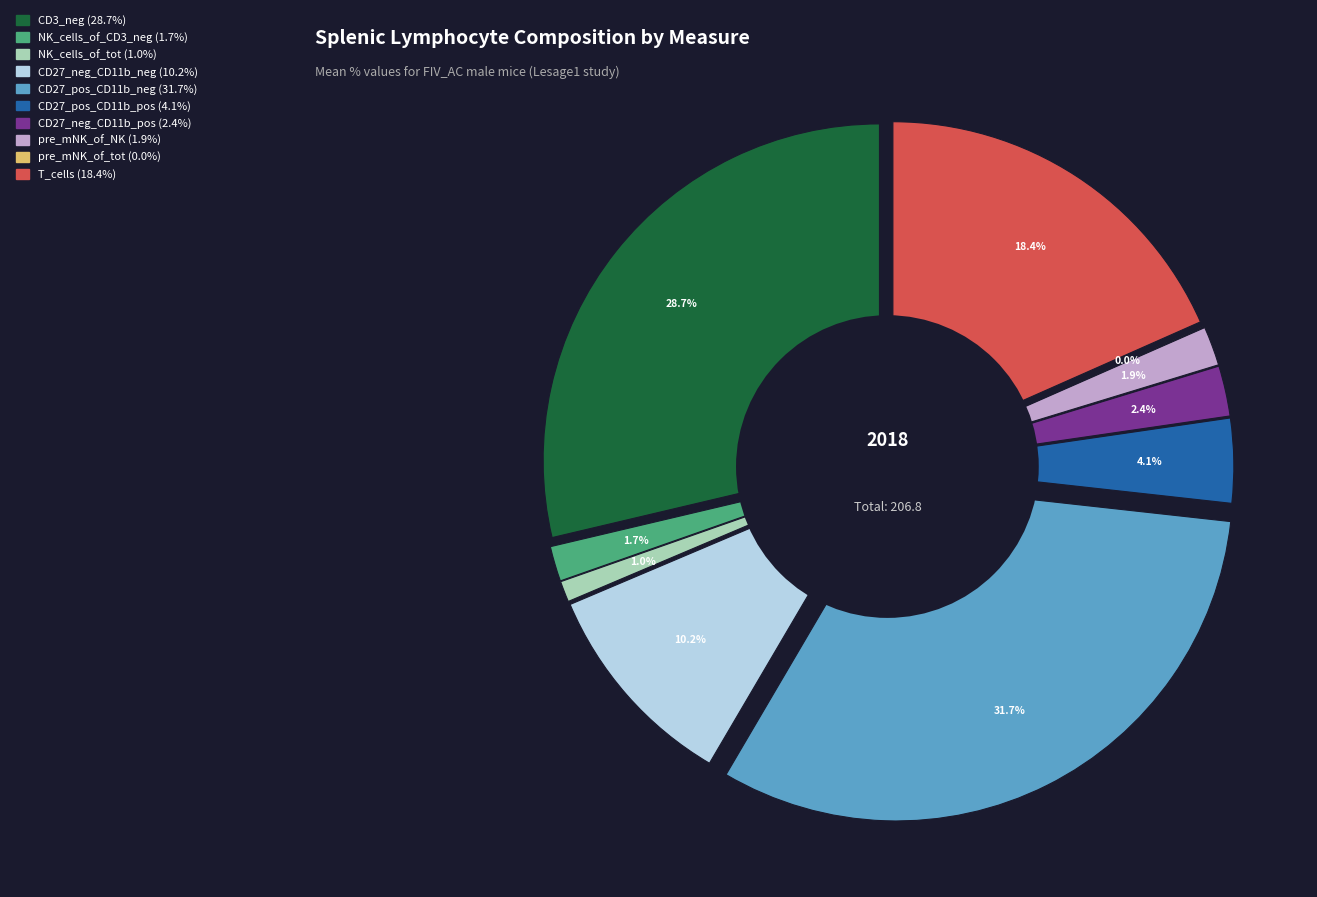

Approximately how many times larger is the value at NK_cells_of_tot compared to CD27_pos_CD11b_pos?

0.2